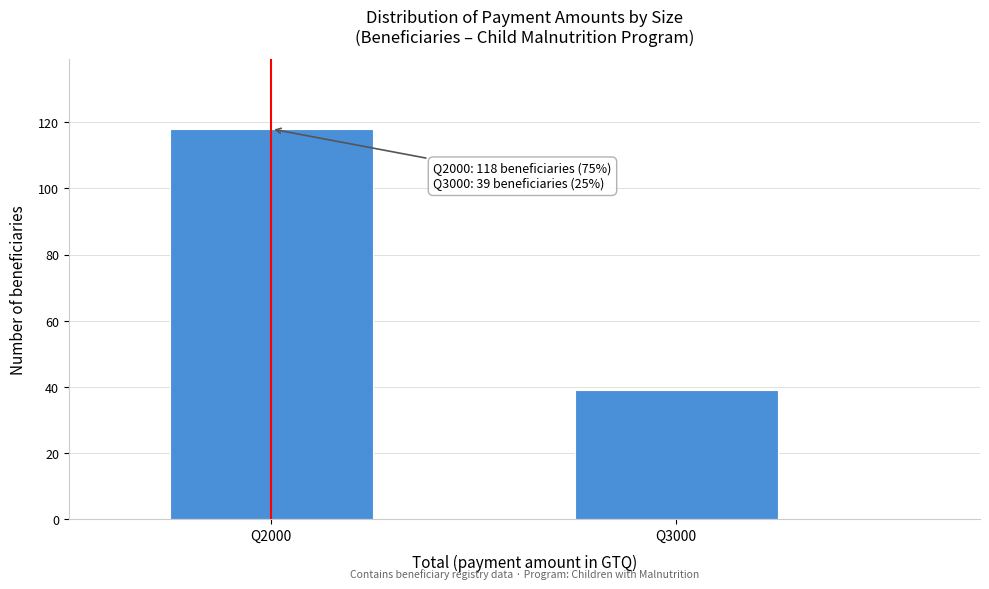

Reading left to right, list all the values displayed in this chart.

Q2000=118	Q3000=39